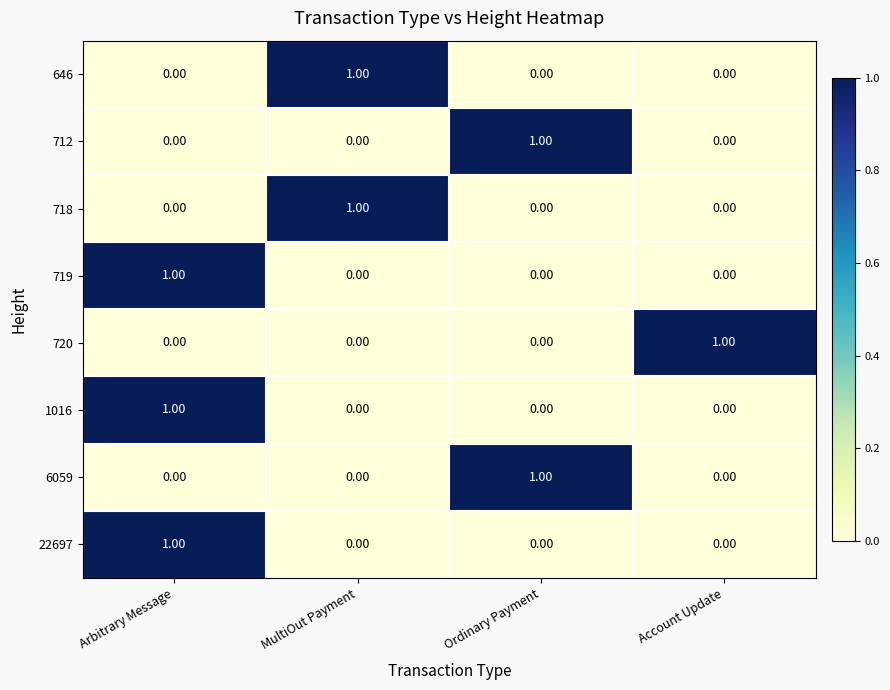

Which category has the highest value in the 1016 series?

Arbitrary Message